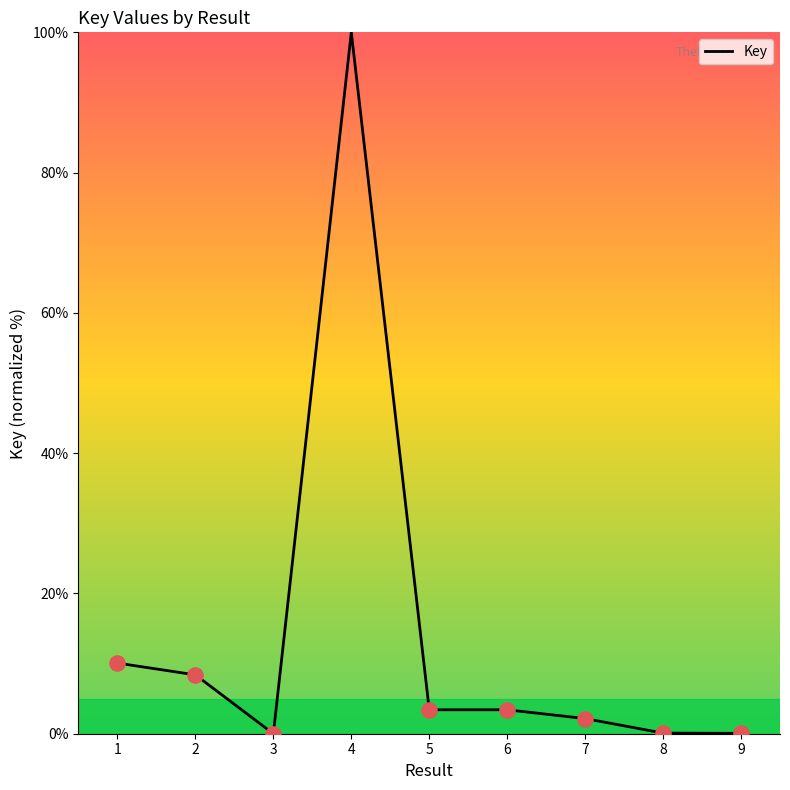

Approximately how many times larger is the value at 4 compared to 6?

29.3